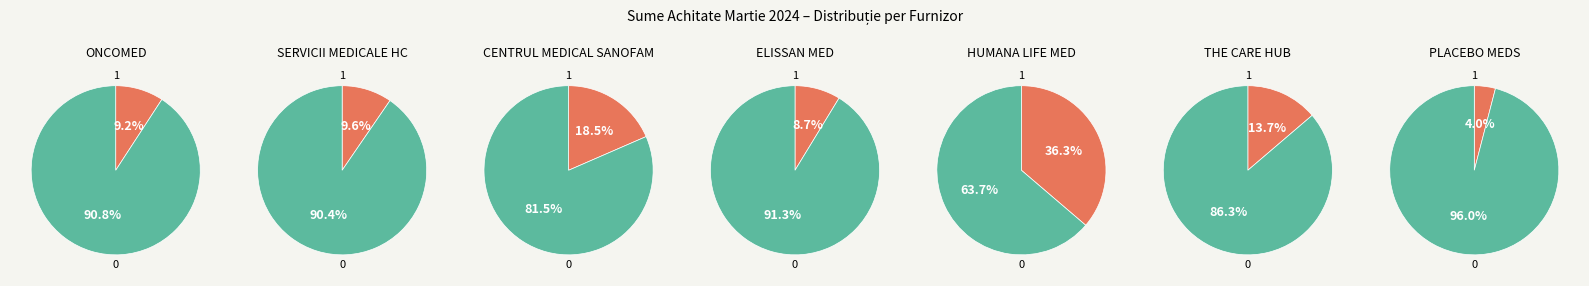

To the nearest percent, what is the difference between the S.C. THE CARE HUB S.R.L. and CENTRUL MEDICAL SANOFAM SRL slice percentages?

5%